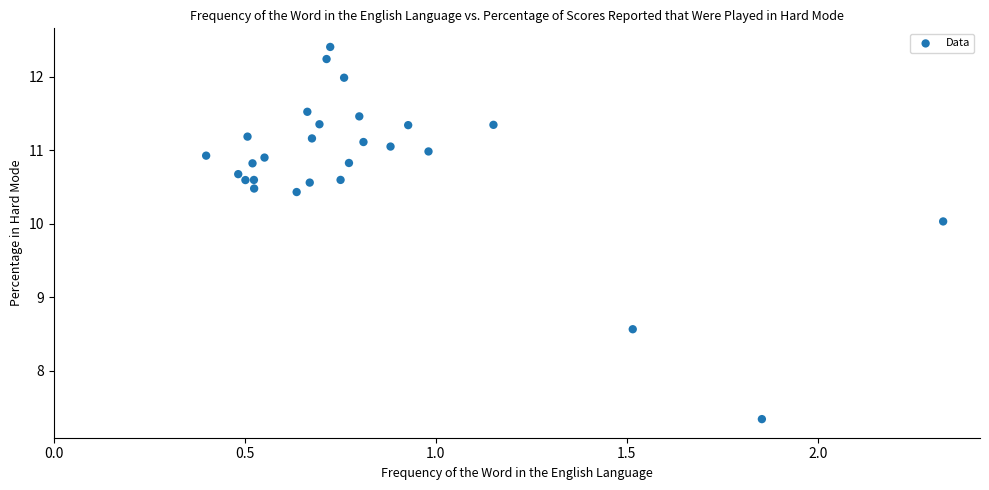

What Y value in the scatter plot is closest to 9?

8.6